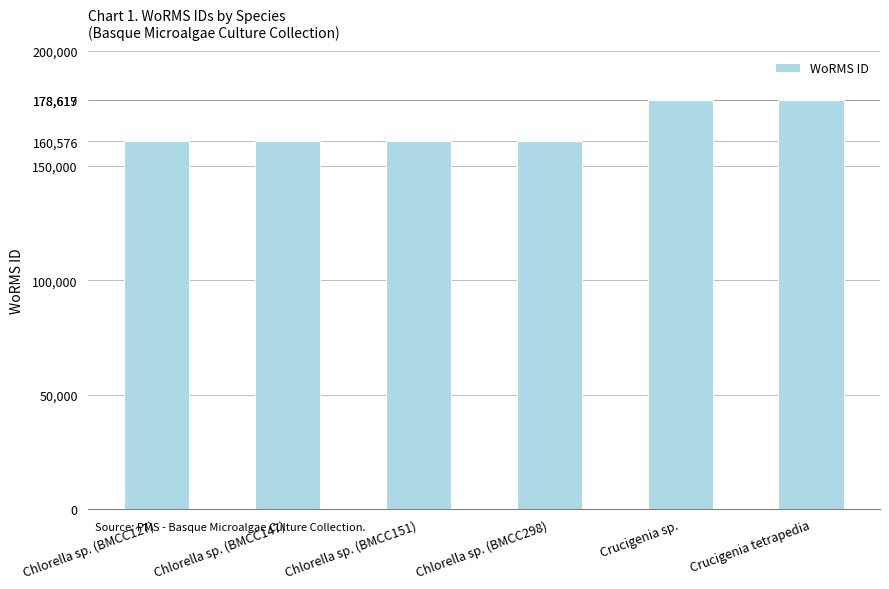

What is the label of the 2nd bar from the left?

Chlorella sp. (BMCC147)